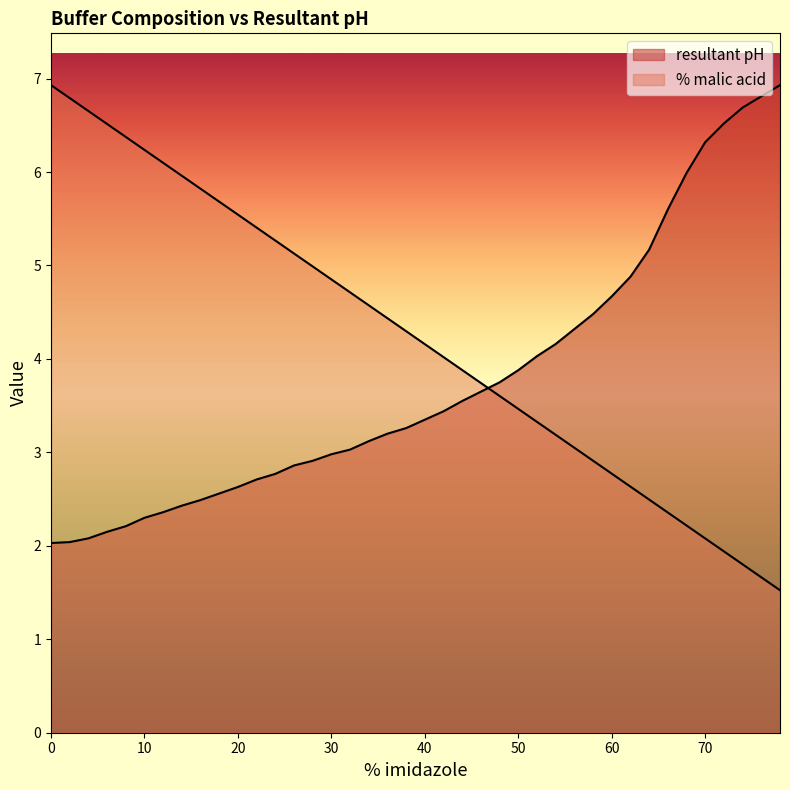

The value of % malic acid at 20 is 5.5. True or false?

True